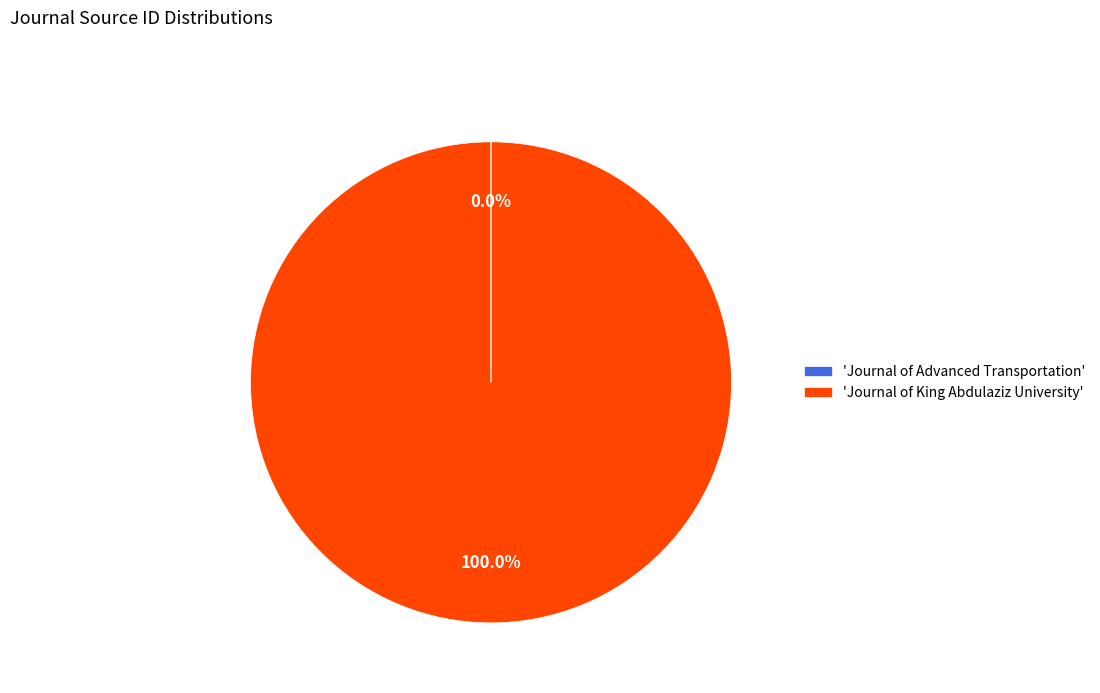

Does any single category account for the majority?

Yes